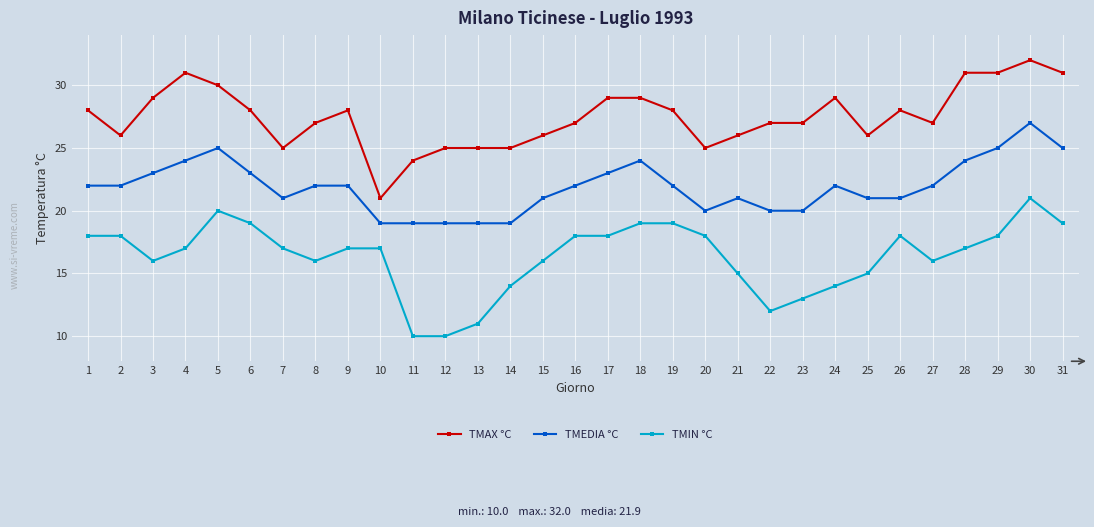

What is the difference between the highest and lowest values at 26?

10